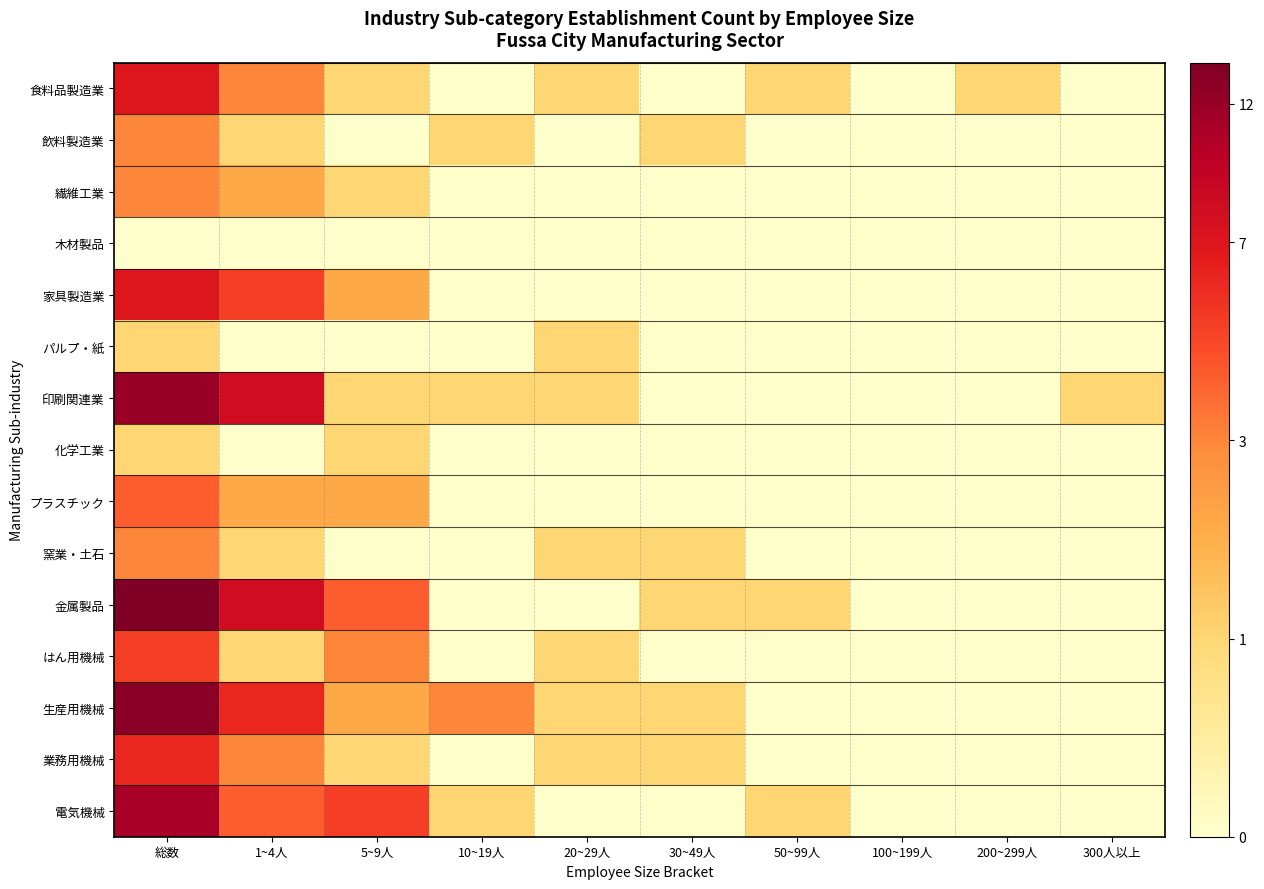

How many distinct data groups are displayed?

15